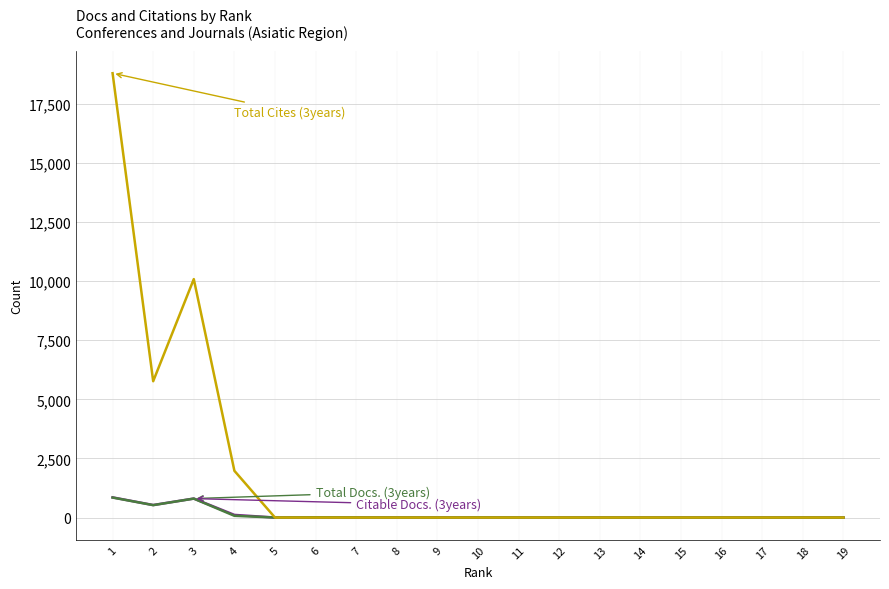

List the labels in order of Citable Docs. (3years) value, largest first.

1, 3, 2, 4, 6, 10, 7, 8, 18, 13, 11, 5, 19, 17, 16, 15, 14, 12, 9